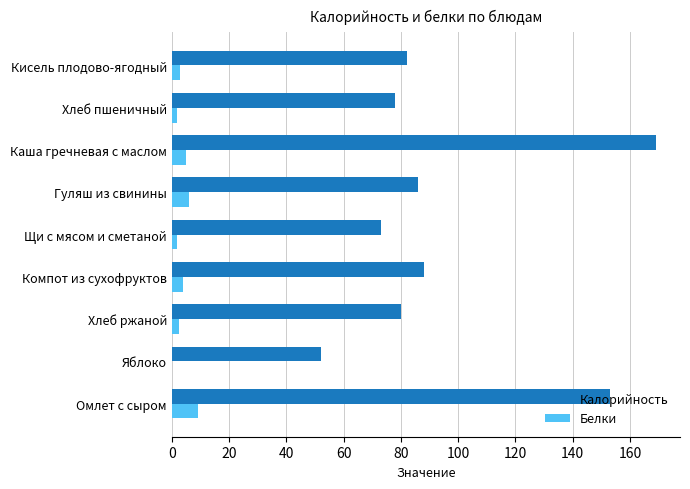

Which series changed the most between Яблоко and Щи с мясом и сметаной?

Калорийность